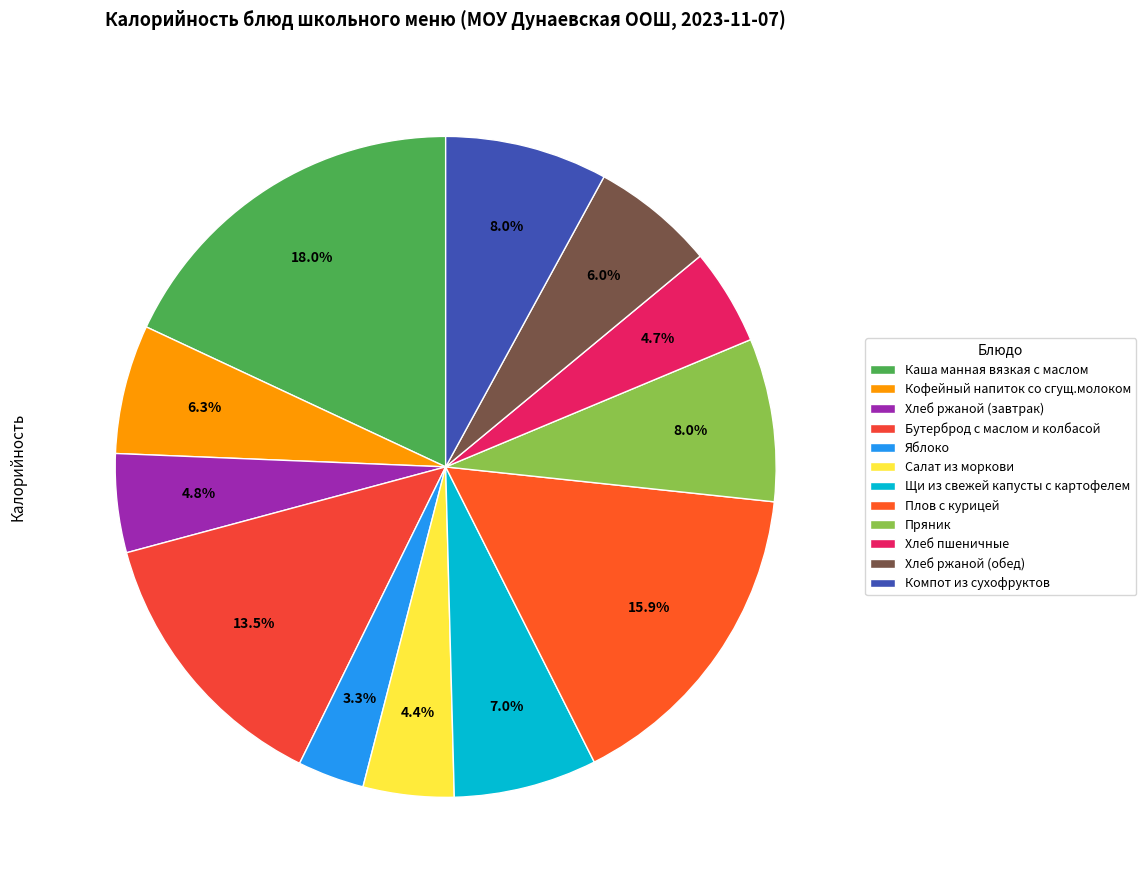

To the nearest percent, what portion does Компот из сухофруктов represent?

8%